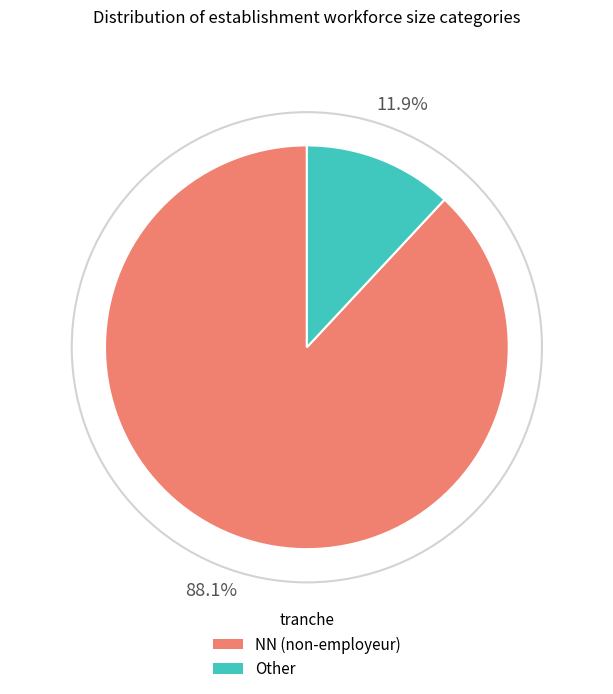

To the nearest percent, what is the average slice percentage?

50%